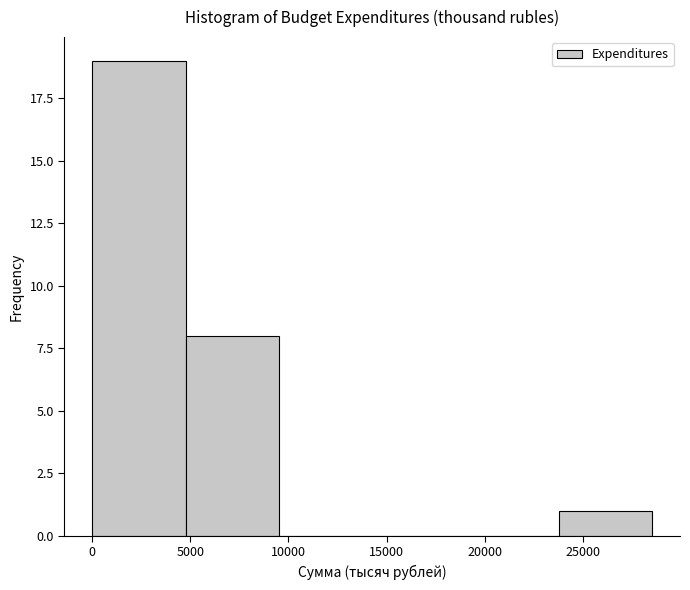

How tall is the bar that spans 24000 to 28500 on the x-axis? Neither the bar edges nor the heights are printed on the chart, so give them approximately, as read against the axes.

1